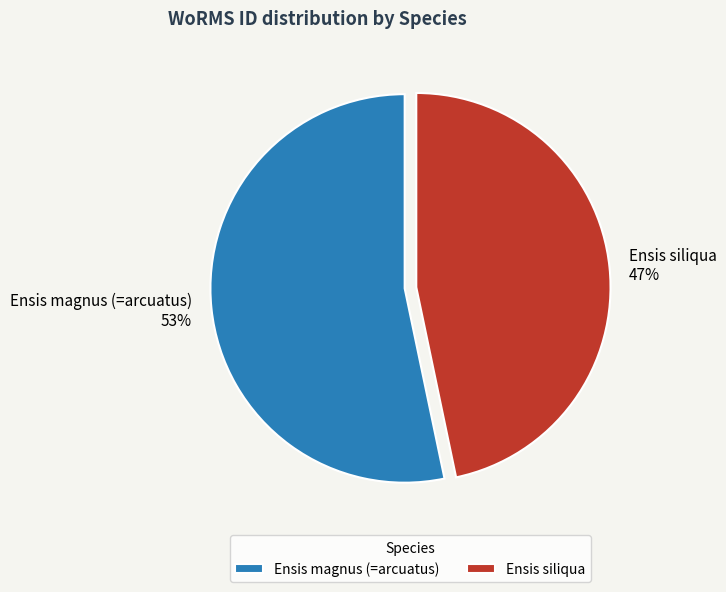

Which has a higher value, Ensis magnus (=arcuatus) or Ensis siliqua?

Ensis magnus (=arcuatus)